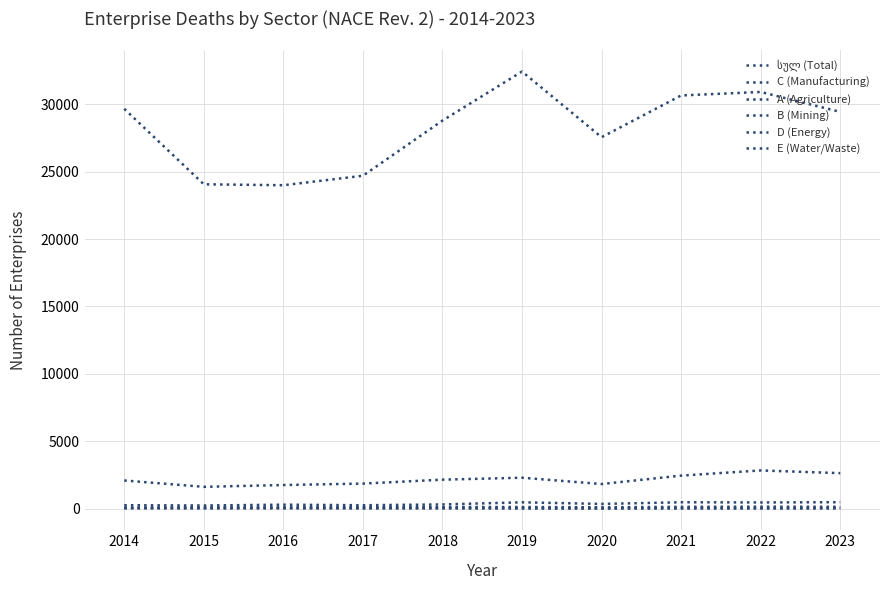

True or false: D (Energy) has more than 2 interior local peaks.

False